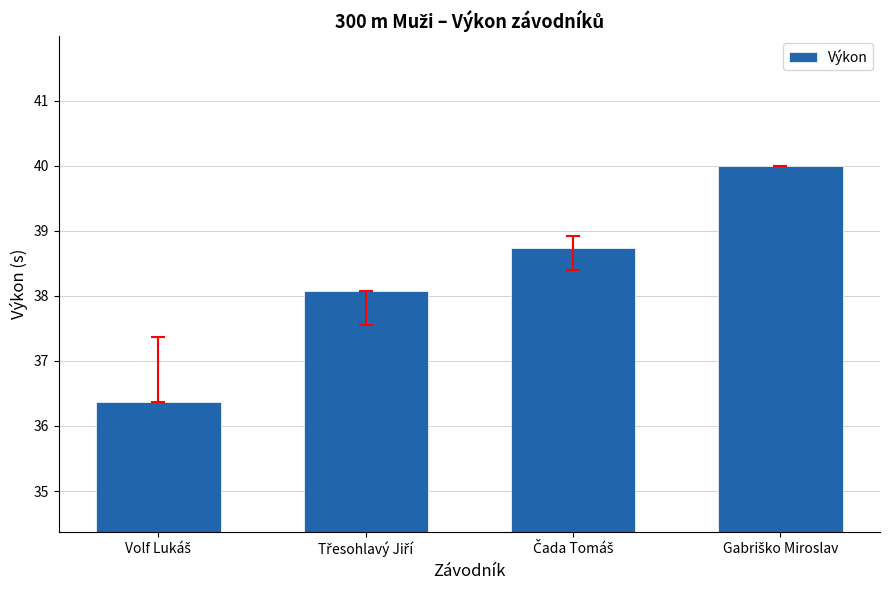

Does the chart contain any negative values?

No